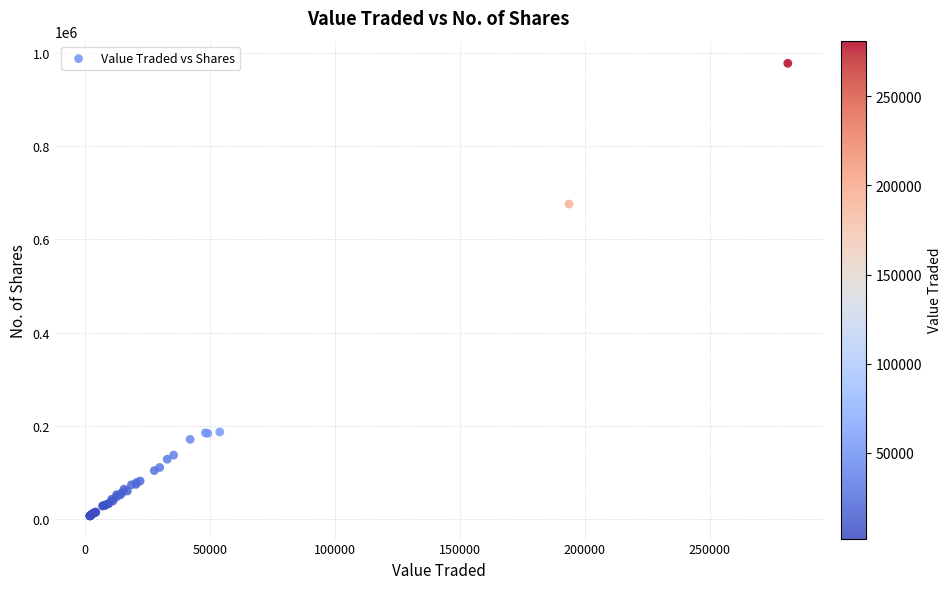

What Y value in the scatter plot is closest to 492557?

675899